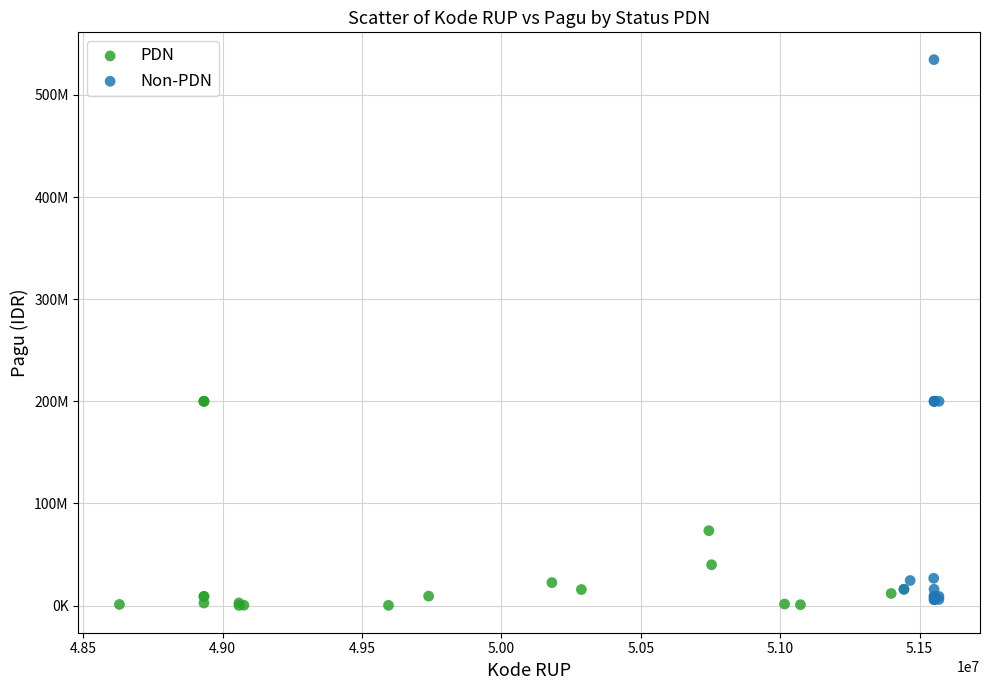

What are all the series names shown in the legend?

PDN, Non-PDN